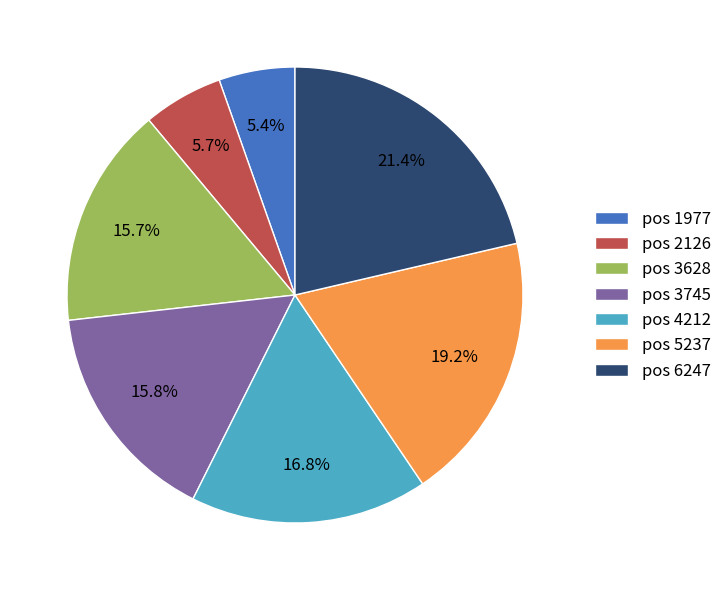

Is there any slice that represents more than half of the pie?

No